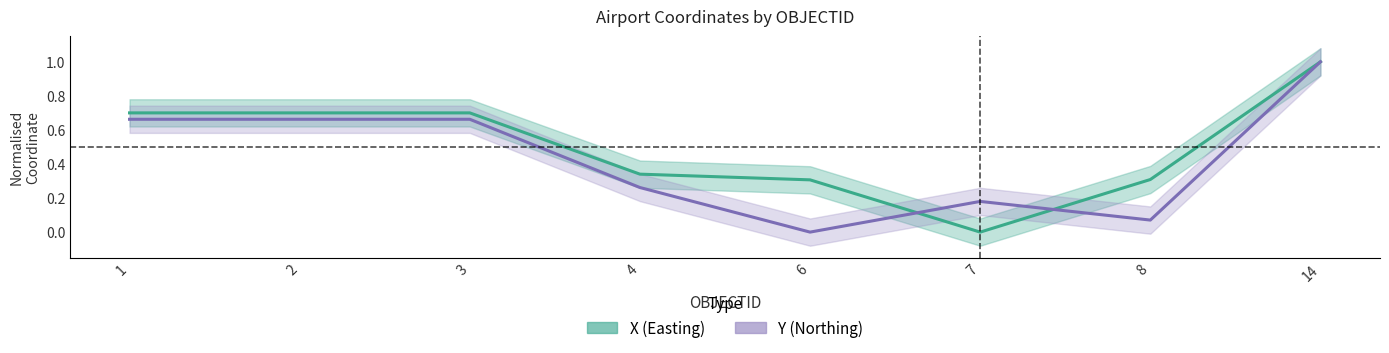

What is the difference between the second highest and minimum values in the X (Easting) series?

0.7